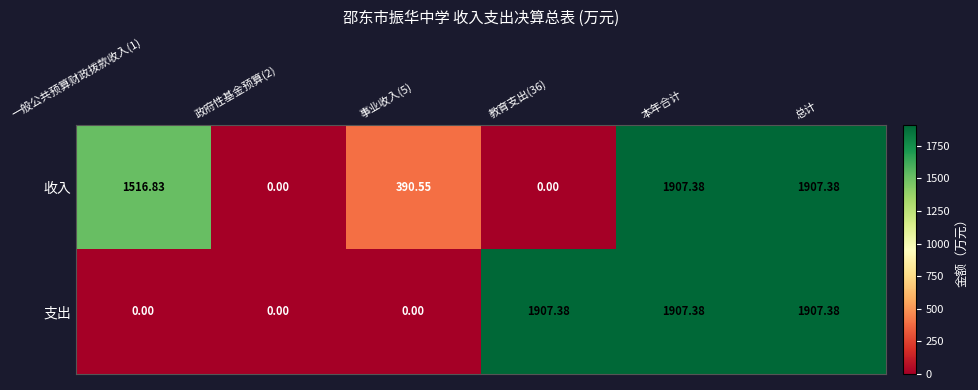

Which series changed the most between 政府性基金预算(2) and 事业收入(5)?

收入